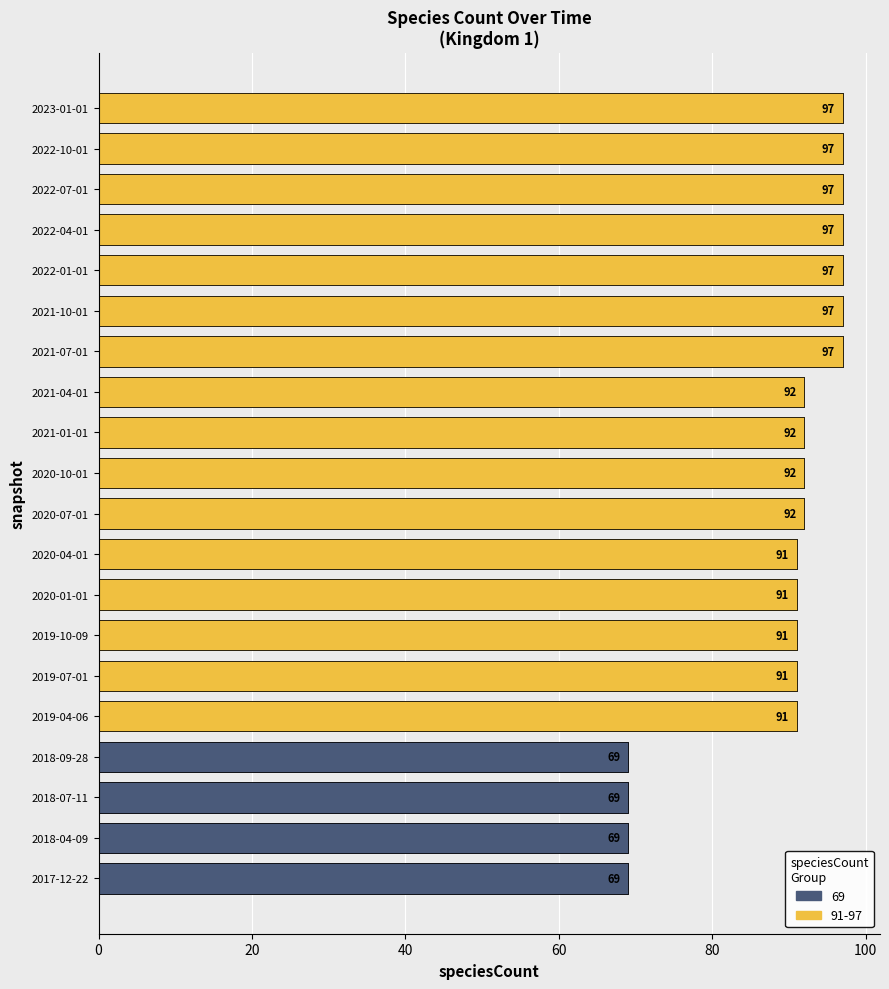

Count the number of categories in the chart.

20